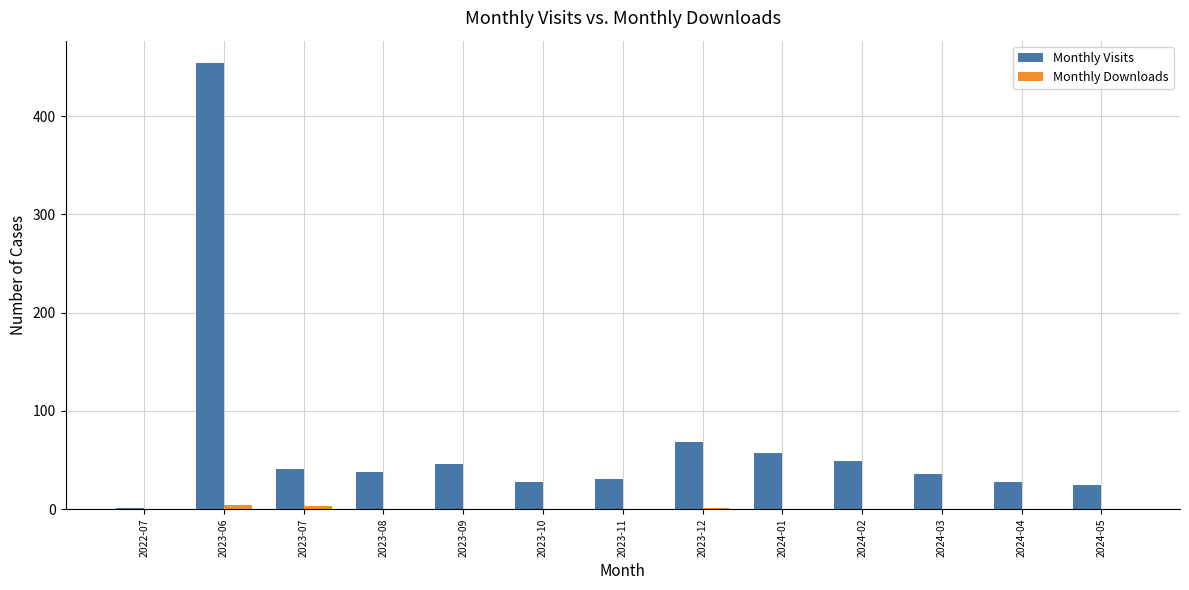

What is the maximum value shown in the chart?

454